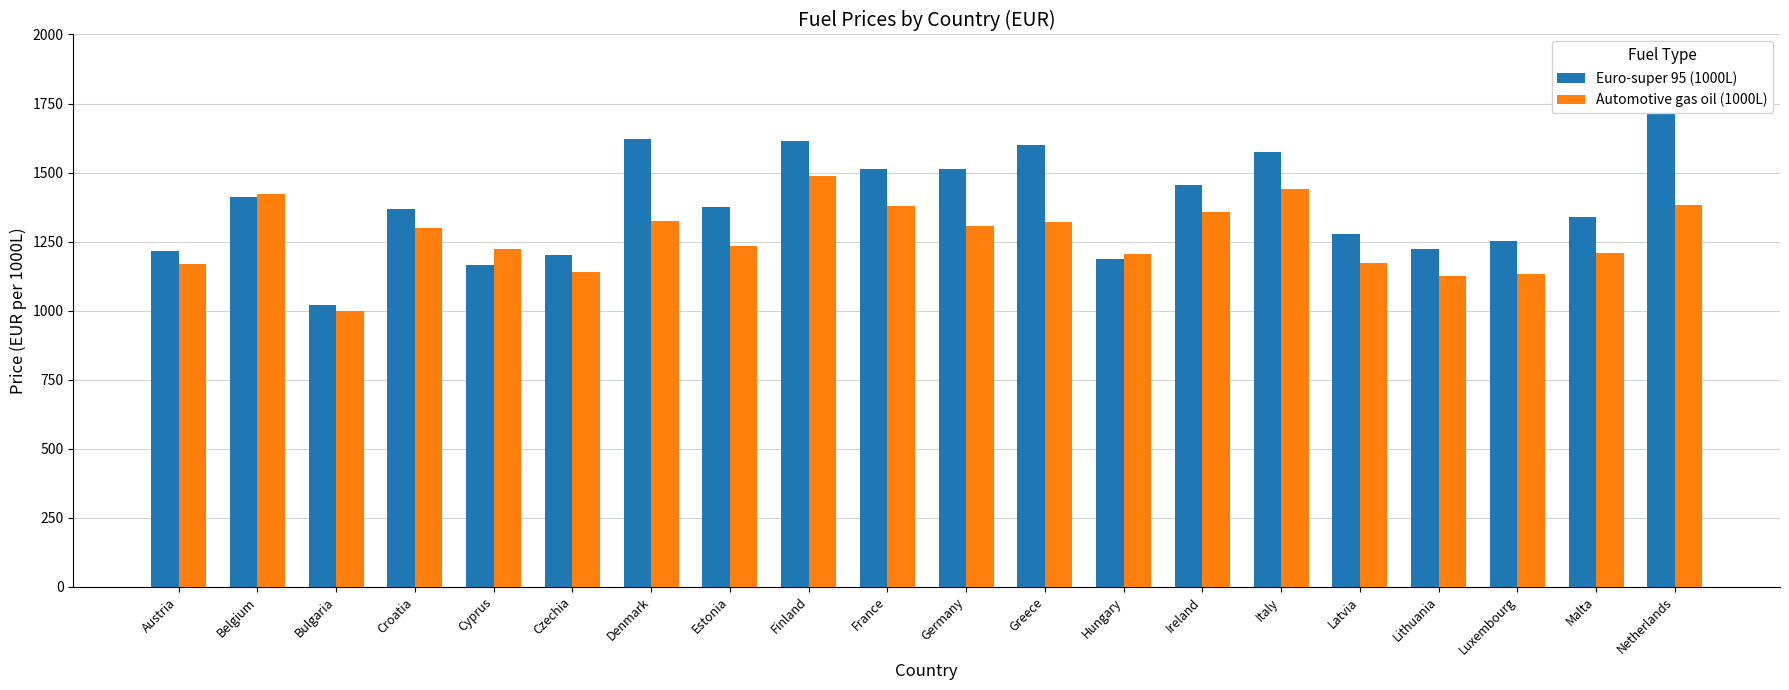

How many values in the Automotive gas oil (1000L) series are below 1298?

10